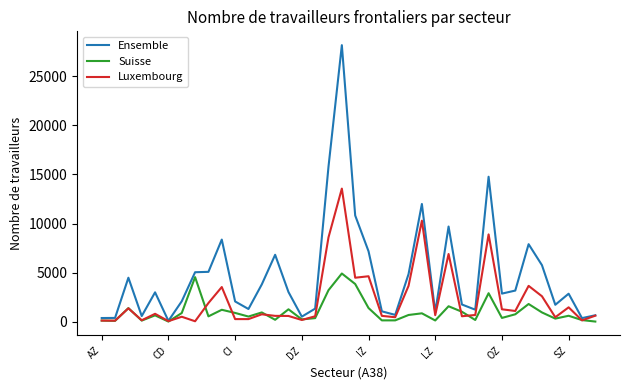

What is the greatest value displayed?

28190